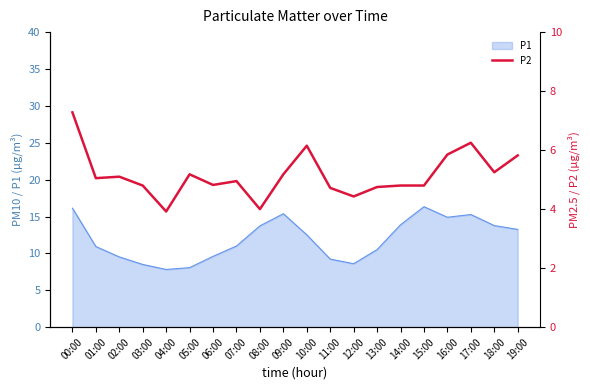

True or false: P1 has a value of 9.6 at 06:00.

True